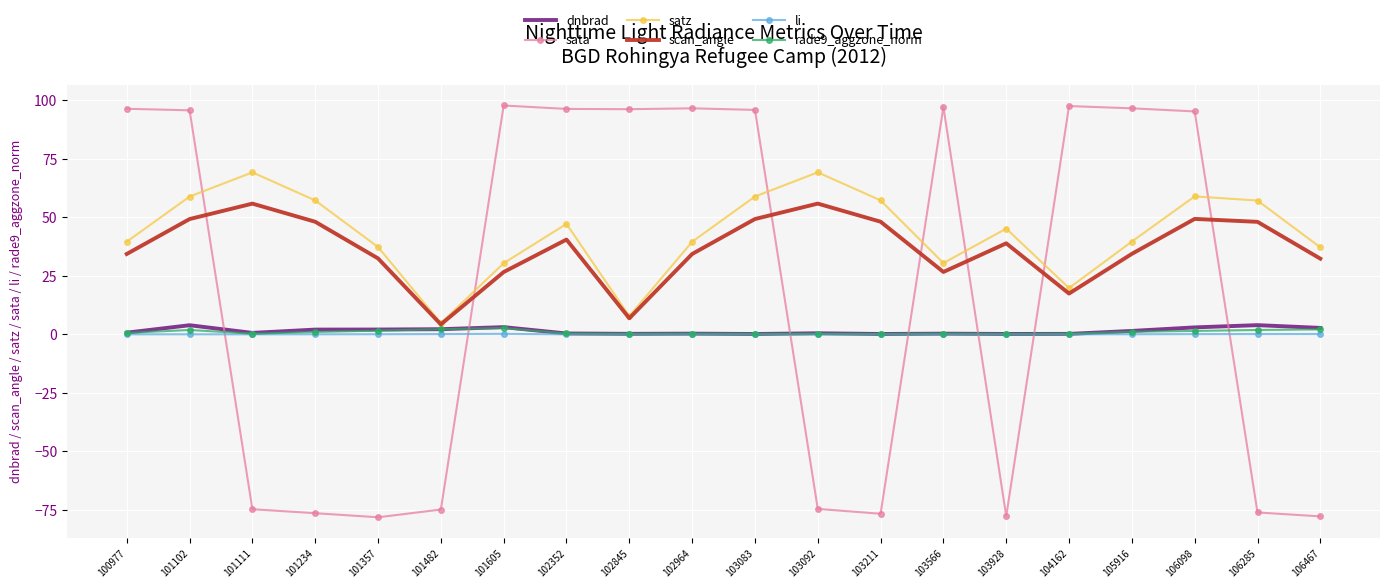

The sata series shows -34.2 at 101234. True or false?

False